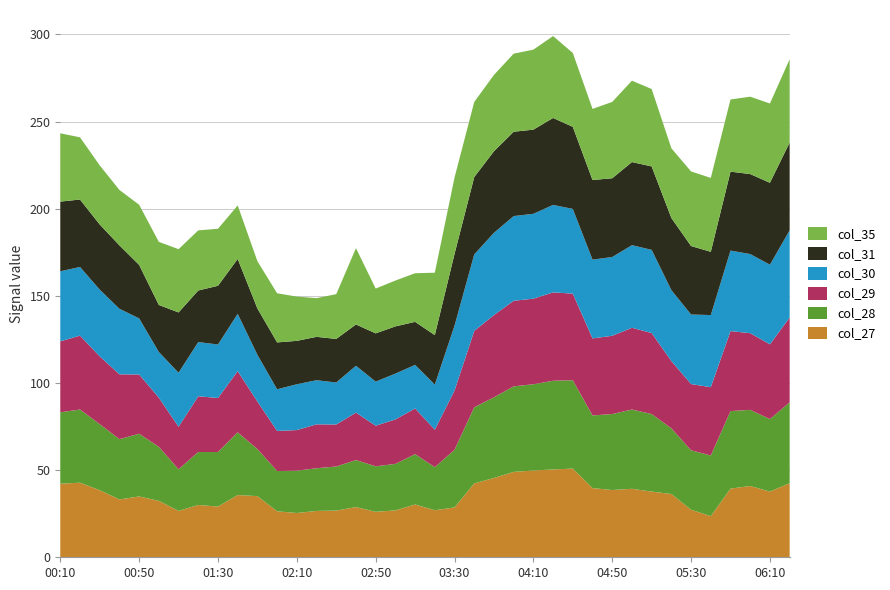

Reading left to right, extract all data points from this chart.

col_27: 2000/06/03 00:10=42.2	2000/06/03 00:20=42.8	2000/06/03 00:30=38.5	2000/06/03 00:40=33.2	2000/06/03 00:50=34.9	2000/06/03 01:00=32.4	2000/06/03 01:10=26.6	2000/06/03 01:20=30.0	2000/06/03 01:30=29.1	2000/06/03 01:40=35.7	2000/06/03 01:50=35.1	2000/06/03 02:00=26.4	2000/06/03 02:10=25.4	2000/06/03 02:20=26.6	2000/06/03 02:30=26.8	2000/06/03 02:40=28.8	2000/06/03 02:50=26.1	2000/06/03 03:00=26.9	2000/06/03 03:10=30.3	2000/06/03 03:20=27.0	2000/06/03 03:30=28.6	2000/06/03 03:40=42.4	2000/06/03 03:50=45.5	2000/06/03 04:00=49.0	2000/06/03 04:10=49.8	2000/06/03 04:20=50.4	2000/06/03 04:30=50.9	2000/06/03 04:40=39.7	2000/06/03 04:50=38.6	2000/06/03 05:00=39.3	2000/06/03 05:10=37.7	2000/06/03 05:20=36.3	2000/06/03 05:30=27.3	2000/06/03 05:40=23.6	2000/06/03 05:50=39.4	2000/06/03 06:00=40.9	2000/06/03 06:10=37.7	2000/06/03 06:20=42.5
col_28: 2000/06/03 00:10=41.0	2000/06/03 00:20=42.0	2000/06/03 00:30=37.9	2000/06/03 00:40=34.6	2000/06/03 00:50=36.0	2000/06/03 01:00=31.0	2000/06/03 01:10=23.9	2000/06/03 01:20=30.4	2000/06/03 01:30=31.3	2000/06/03 01:40=36.0	2000/06/03 01:50=27.0	2000/06/03 02:00=23.1	2000/06/03 02:10=24.3	2000/06/03 02:20=24.5	2000/06/03 02:30=25.3	2000/06/03 02:40=27.0	2000/06/03 02:50=26.1	2000/06/03 03:00=26.7	2000/06/03 03:10=28.9	2000/06/03 03:20=24.7	2000/06/03 03:30=33.1	2000/06/03 03:40=43.7	2000/06/03 03:50=46.3	2000/06/03 04:00=49.1	2000/06/03 04:10=49.5	2000/06/03 04:20=50.9	2000/06/03 04:30=50.7	2000/06/03 04:40=41.7	2000/06/03 04:50=43.6	2000/06/03 05:00=45.5	2000/06/03 05:10=44.5	2000/06/03 05:20=37.7	2000/06/03 05:30=34.1	2000/06/03 05:40=34.8	2000/06/03 05:50=44.5	2000/06/03 06:00=43.7	2000/06/03 06:10=41.6	2000/06/03 06:20=46.4
col_29: 2000/06/03 00:10=40.7	2000/06/03 00:20=42.4	2000/06/03 00:30=38.9	2000/06/03 00:40=37.2	2000/06/03 00:50=34.0	2000/06/03 01:00=28.2	2000/06/03 01:10=24.4	2000/06/03 01:20=32.0	2000/06/03 01:30=31.0	2000/06/03 01:40=35.1	2000/06/03 01:50=27.3	2000/06/03 02:00=23.0	2000/06/03 02:10=23.3	2000/06/03 02:20=25.2	2000/06/03 02:30=24.1	2000/06/03 02:40=27.2	2000/06/03 02:50=23.3	2000/06/03 03:00=25.5	2000/06/03 03:10=26.2	2000/06/03 03:20=21.5	2000/06/03 03:30=34.0	2000/06/03 03:40=43.8	2000/06/03 03:50=47.2	2000/06/03 04:00=49.1	2000/06/03 04:10=49.1	2000/06/03 04:20=50.7	2000/06/03 04:30=49.7	2000/06/03 04:40=44.2	2000/06/03 04:50=44.9	2000/06/03 05:00=46.9	2000/06/03 05:10=46.5	2000/06/03 05:20=38.6	2000/06/03 05:30=38.0	2000/06/03 05:40=39.2	2000/06/03 05:50=45.9	2000/06/03 06:00=44.0	2000/06/03 06:10=42.9	2000/06/03 06:20=48.7
col_30: 2000/06/03 00:10=40.2	2000/06/03 00:20=39.4	2000/06/03 00:30=38.3	2000/06/03 00:40=37.6	2000/06/03 00:50=32.2	2000/06/03 01:00=26.2	2000/06/03 01:10=31.0	2000/06/03 01:20=31.1	2000/06/03 01:30=30.7	2000/06/03 01:40=32.9	2000/06/03 01:50=26.8	2000/06/03 02:00=23.9	2000/06/03 02:10=26.3	2000/06/03 02:20=25.3	2000/06/03 02:30=24.1	2000/06/03 02:40=26.9	2000/06/03 02:50=25.3	2000/06/03 03:00=26.3	2000/06/03 03:10=25.0	2000/06/03 03:20=25.9	2000/06/03 03:30=37.2	2000/06/03 03:40=43.9	2000/06/03 03:50=47.2	2000/06/03 04:00=48.6	2000/06/03 04:10=48.7	2000/06/03 04:20=50.2	2000/06/03 04:30=48.6	2000/06/03 04:40=45.2	2000/06/03 04:50=45.2	2000/06/03 05:00=47.4	2000/06/03 05:10=47.7	2000/06/03 05:20=40.7	2000/06/03 05:30=39.9	2000/06/03 05:40=41.4	2000/06/03 05:50=46.2	2000/06/03 06:00=45.4	2000/06/03 06:10=45.7	2000/06/03 06:20=50.0
col_31: 2000/06/03 00:10=40.0	2000/06/03 00:20=38.7	2000/06/03 00:30=37.4	2000/06/03 00:40=36.4	2000/06/03 00:50=30.7	2000/06/03 01:00=27.0	2000/06/03 01:10=34.6	2000/06/03 01:20=29.6	2000/06/03 01:30=33.7	2000/06/03 01:40=31.5	2000/06/03 01:50=26.6	2000/06/03 02:00=26.9	2000/06/03 02:10=24.9	2000/06/03 02:20=24.9	2000/06/03 02:30=25.0	2000/06/03 02:40=23.7	2000/06/03 02:50=27.7	2000/06/03 03:00=27.1	2000/06/03 03:10=24.7	2000/06/03 03:20=28.4	2000/06/03 03:30=41.2	2000/06/03 03:40=44.4	2000/06/03 03:50=46.8	2000/06/03 04:00=48.4	2000/06/03 04:10=48.3	2000/06/03 04:20=49.9	2000/06/03 04:30=47.1	2000/06/03 04:40=45.7	2000/06/03 04:50=45.2	2000/06/03 05:00=47.7	2000/06/03 05:10=47.9	2000/06/03 05:20=41.4	2000/06/03 05:30=39.3	2000/06/03 05:40=36.3	2000/06/03 05:50=45.3	2000/06/03 06:00=45.9	2000/06/03 06:10=47.0	2000/06/03 06:20=50.4
col_35: 2000/06/03 00:10=39.2	2000/06/03 00:20=35.7	2000/06/03 00:30=33.9	2000/06/03 00:40=31.8	2000/06/03 00:50=34.5	2000/06/03 01:00=36.2	2000/06/03 01:10=36.3	2000/06/03 01:20=34.5	2000/06/03 01:30=32.7	2000/06/03 01:40=30.7	2000/06/03 01:50=27.1	2000/06/03 02:00=28.2	2000/06/03 02:10=25.4	2000/06/03 02:20=22.2	2000/06/03 02:30=25.7	2000/06/03 02:40=43.8	2000/06/03 02:50=25.7	2000/06/03 03:00=26.3	2000/06/03 03:10=27.9	2000/06/03 03:20=35.8	2000/06/03 03:30=43.8	2000/06/03 03:40=43.1	2000/06/03 03:50=43.8	2000/06/03 04:00=44.8	2000/06/03 04:10=45.9	2000/06/03 04:20=47.0	2000/06/03 04:30=42.4	2000/06/03 04:40=40.8	2000/06/03 04:50=43.8	2000/06/03 05:00=46.7	2000/06/03 05:10=44.4	2000/06/03 05:20=40.0	2000/06/03 05:30=42.8	2000/06/03 05:40=42.4	2000/06/03 05:50=41.4	2000/06/03 06:00=44.4	2000/06/03 06:10=45.5	2000/06/03 06:20=47.8